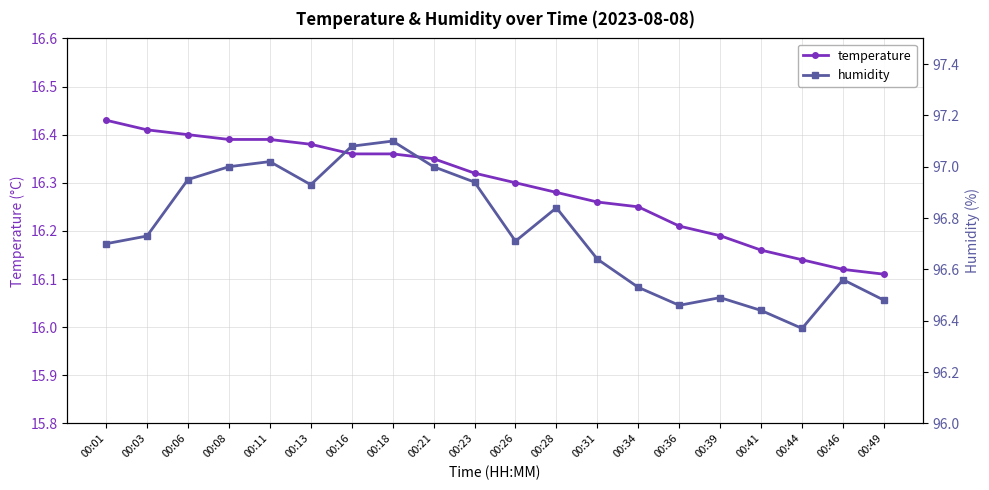

List the labels in order of humidity value, smallest first.

00:44, 00:41, 00:36, 00:49, 00:39, 00:34, 00:46, 00:31, 00:01, 00:26, 00:03, 00:28, 00:13, 00:23, 00:06, 00:08, 00:21, 00:11, 00:16, 00:18